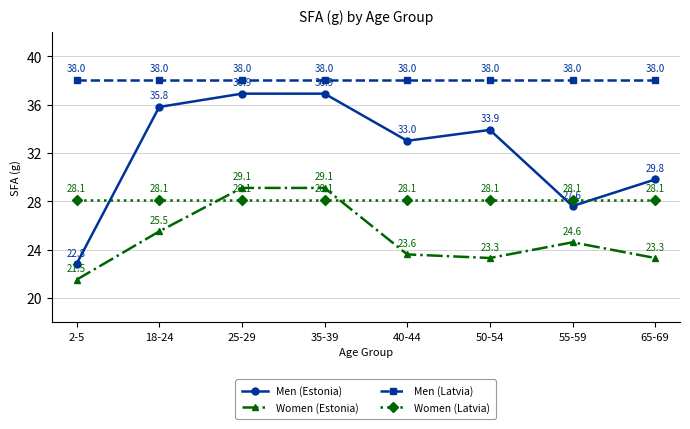

Which series has the largest total across all categories?

Men (Latvia)